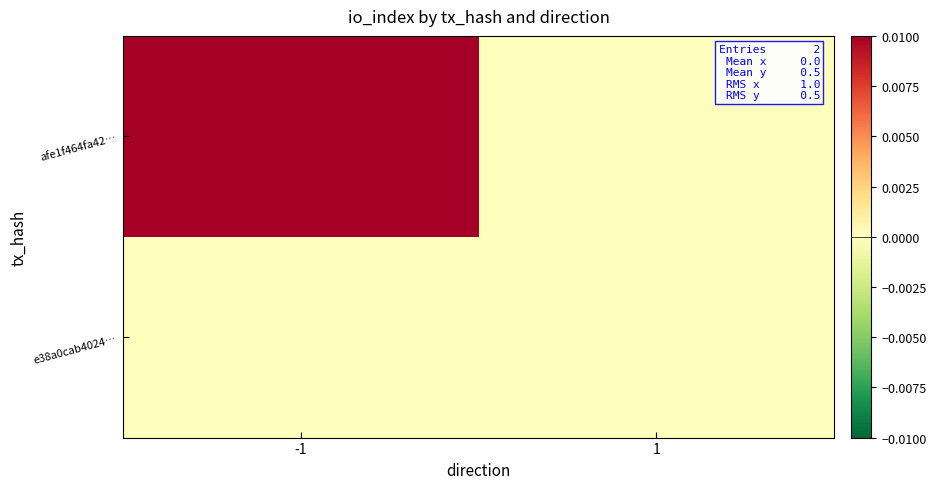

Which has a higher value, -1 or 1?

-1